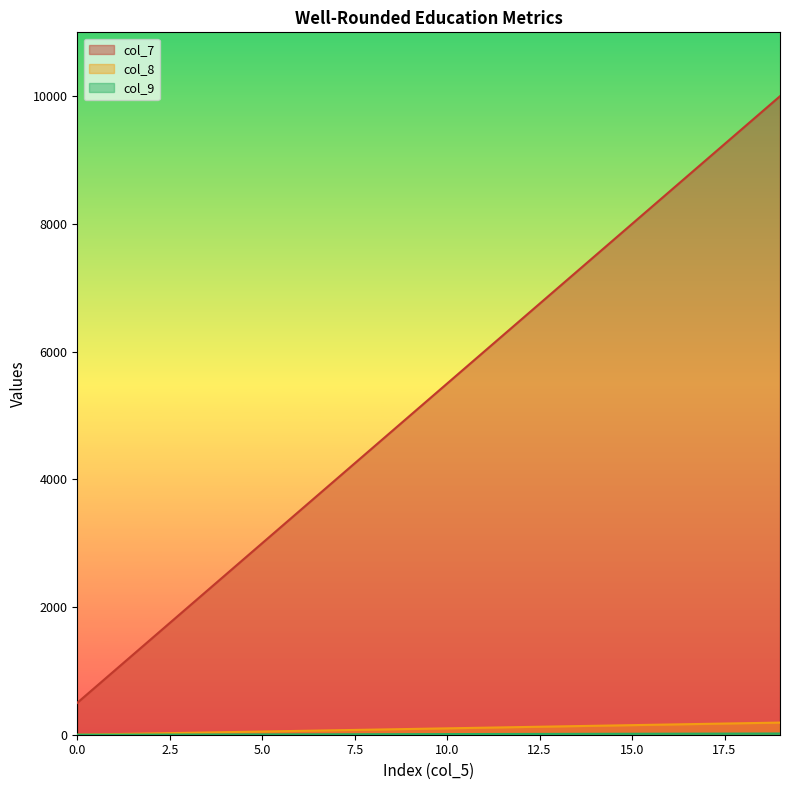

What is the sum of the col_9 values at 0 and 12?

13